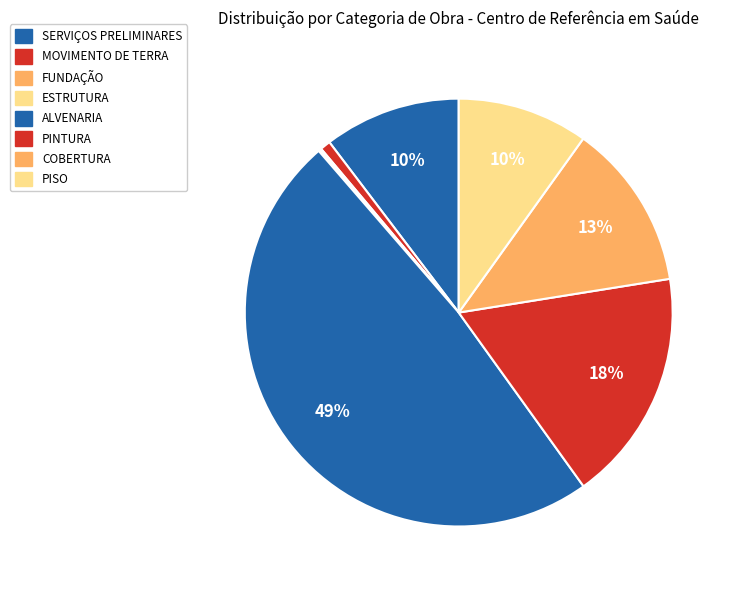

What is the largest slice in the pie chart?

ALVENARIA